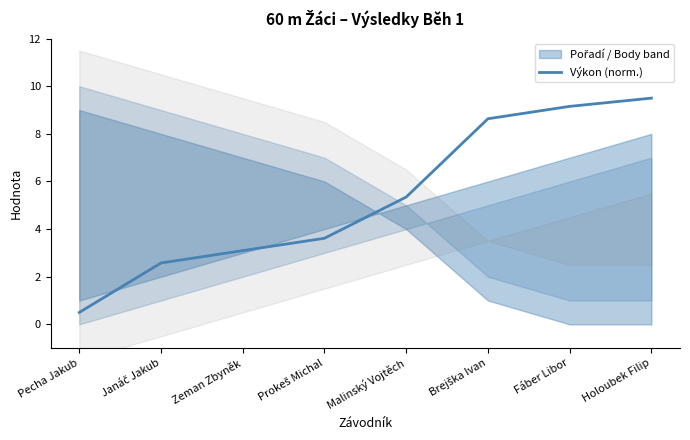

Is it true that the value at Pecha Jakub is 0.8?

False